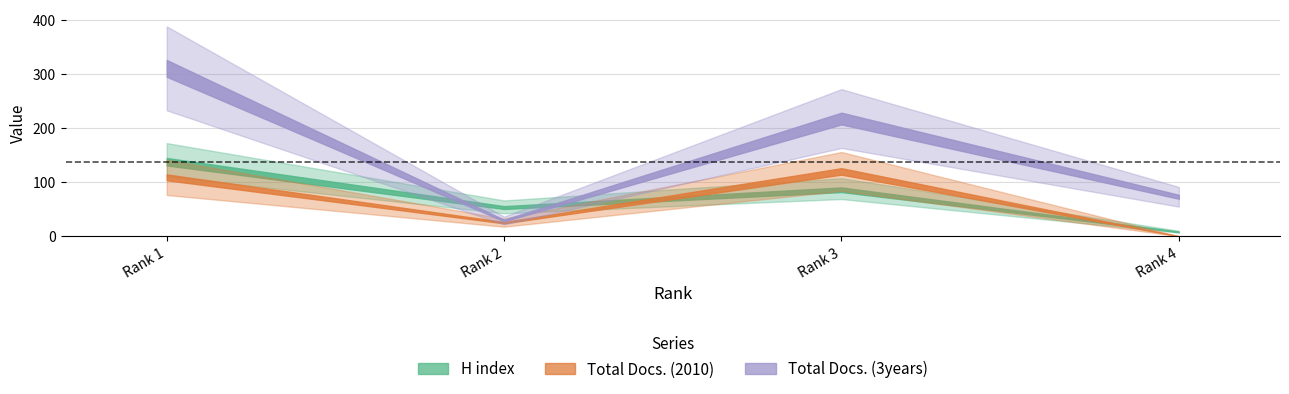

How many interior local valleys does the Total Docs. (3years) series have?

1